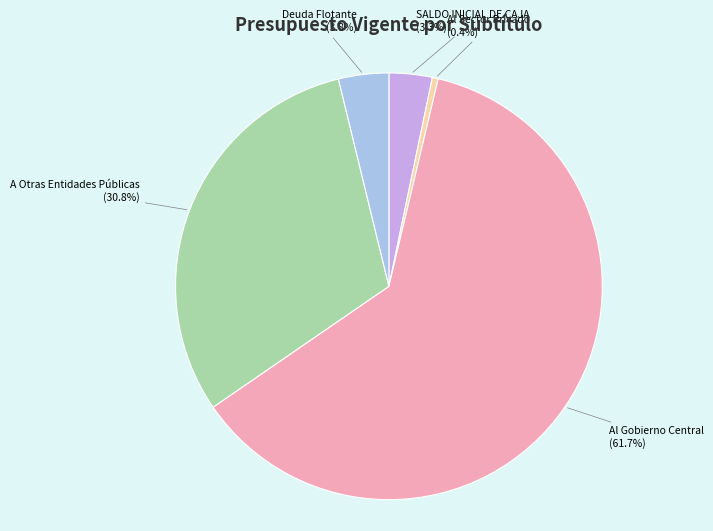

To the nearest percent, what is the difference between the largest and smallest slice percentages?

61%